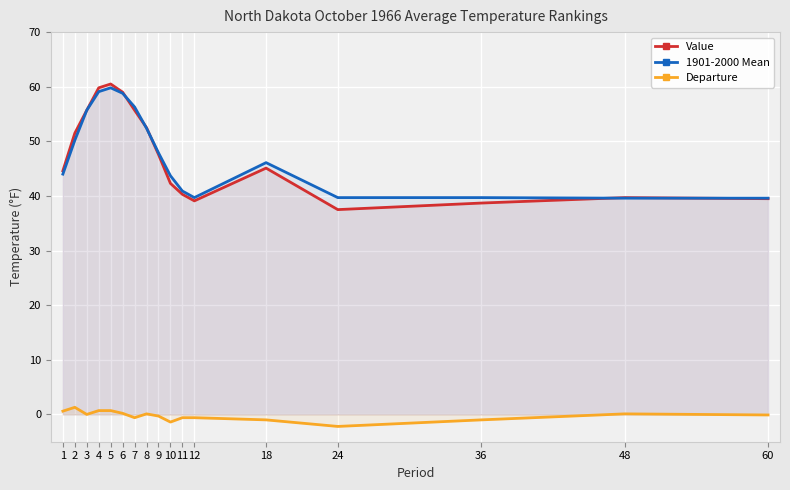

Reading left to right, extract all data points from this chart.

Value: 1=44.6	2=51.5	3=55.7	4=59.8	5=60.5	6=59.0	7=55.7	8=52.5	9=47.6	10=42.3	11=40.3	12=39.1	18=45.1	24=37.5	36=38.7	48=39.7	60=39.5
1901-2000 Mean: 1=44.0	2=50.2	3=55.7	4=59.1	5=59.8	6=58.8	7=56.3	8=52.4	9=47.9	10=43.7	11=40.9	12=39.7	18=46.1	24=39.7	36=39.7	48=39.6	60=39.6
Departure: 1=0.6	2=1.3	3=0.0	4=0.7	5=0.7	6=0.2	7=-0.6	8=0.1	9=-0.3	10=-1.4	11=-0.6	12=-0.6	18=-1.0	24=-2.2	36=-1.0	48=0.1	60=-0.1